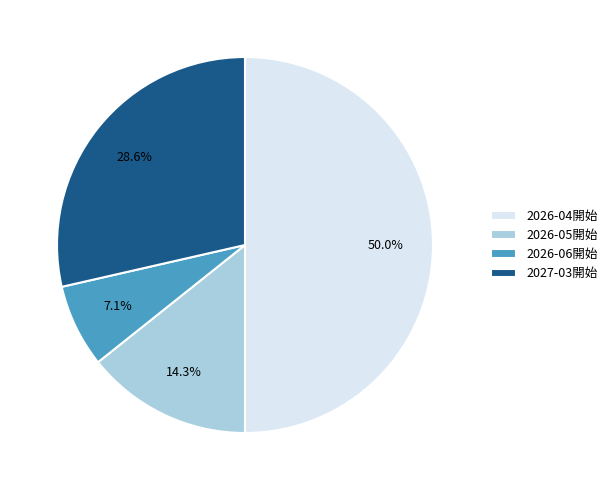

To the nearest percent, what is the difference between the largest and smallest slice percentages?

43%